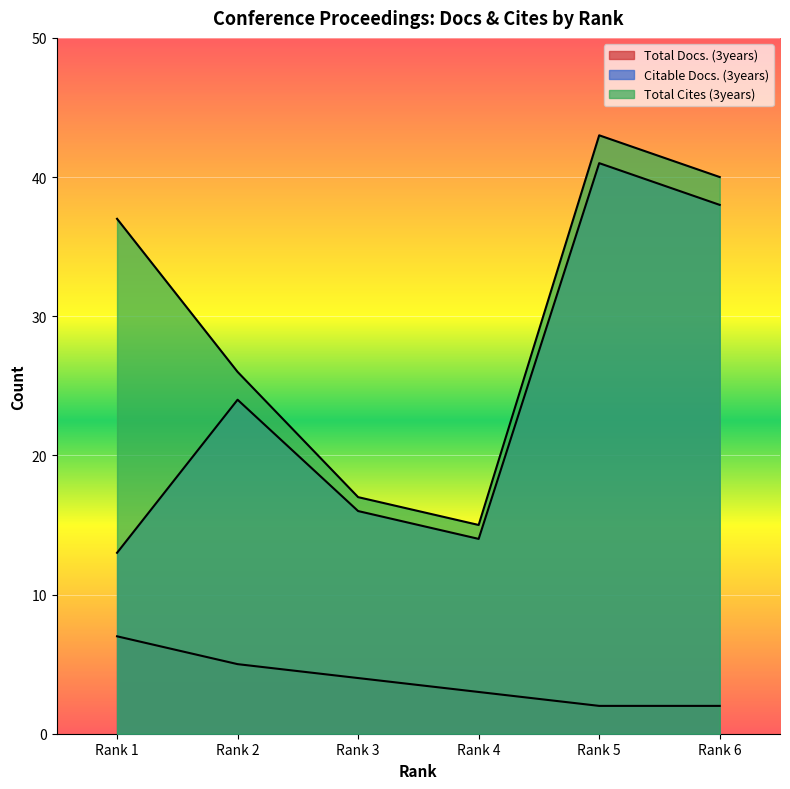

What is the minimum value for Citable Docs. (3years)?

13